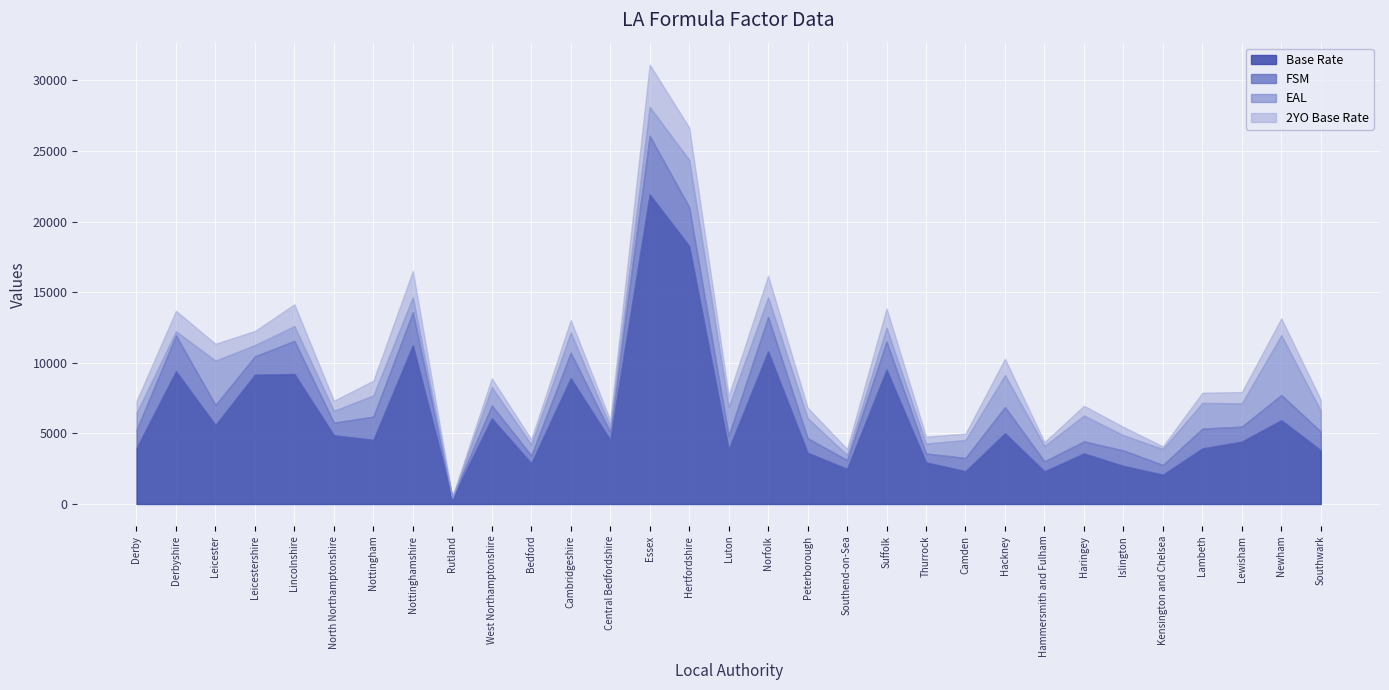

True or false: 2YO Base Rate and FSM intersect in this chart.

False